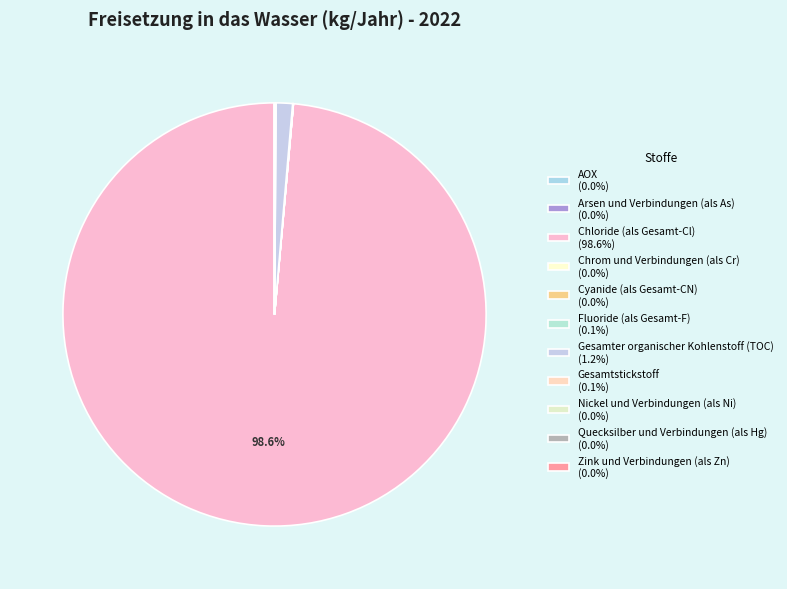

To the nearest percent, what is the average slice percentage?

9%